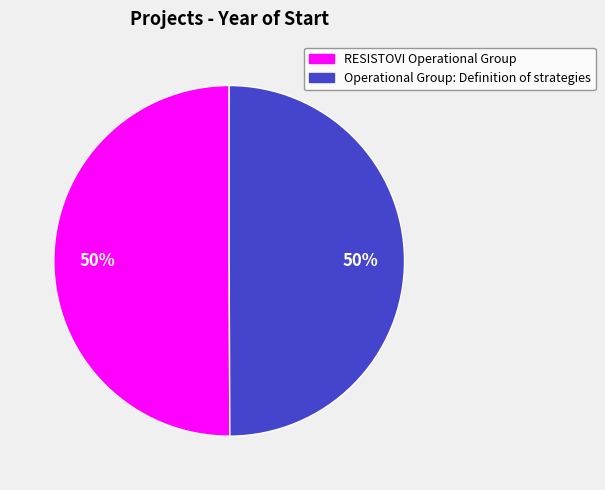

True or false: Operational Group: Definition of strategies accounts for 36% of the total.

False